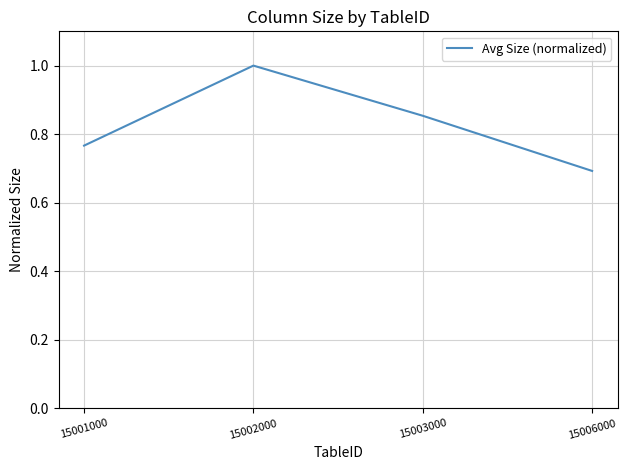

Is it true that the value at 15006000 is 0.4?

False